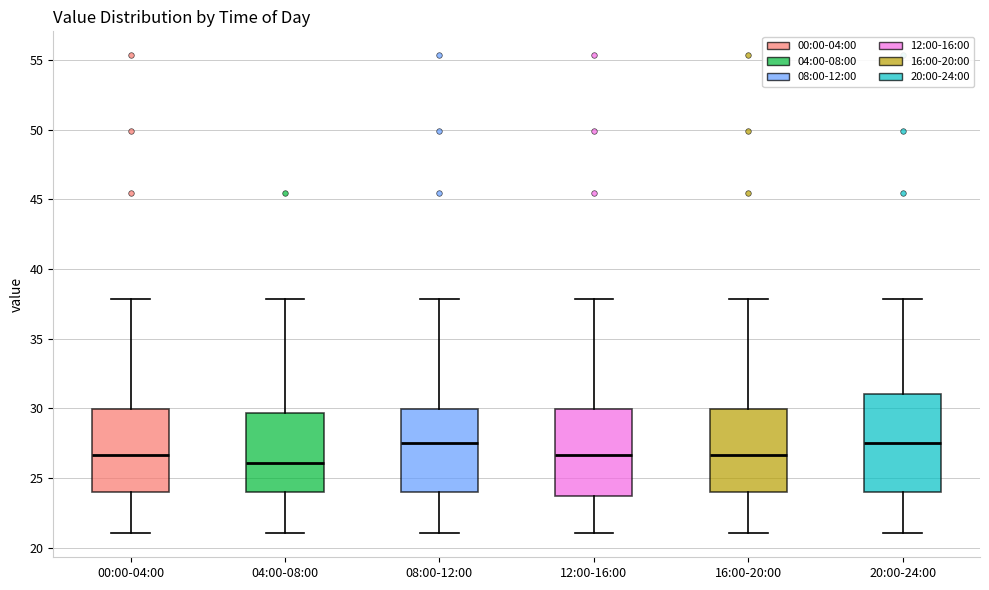

Where does the lower whisker of the box for 04:00-08:00 end on the y-axis? The values are not printed on the chart, so give them approximately, as read against the axis.

21.0